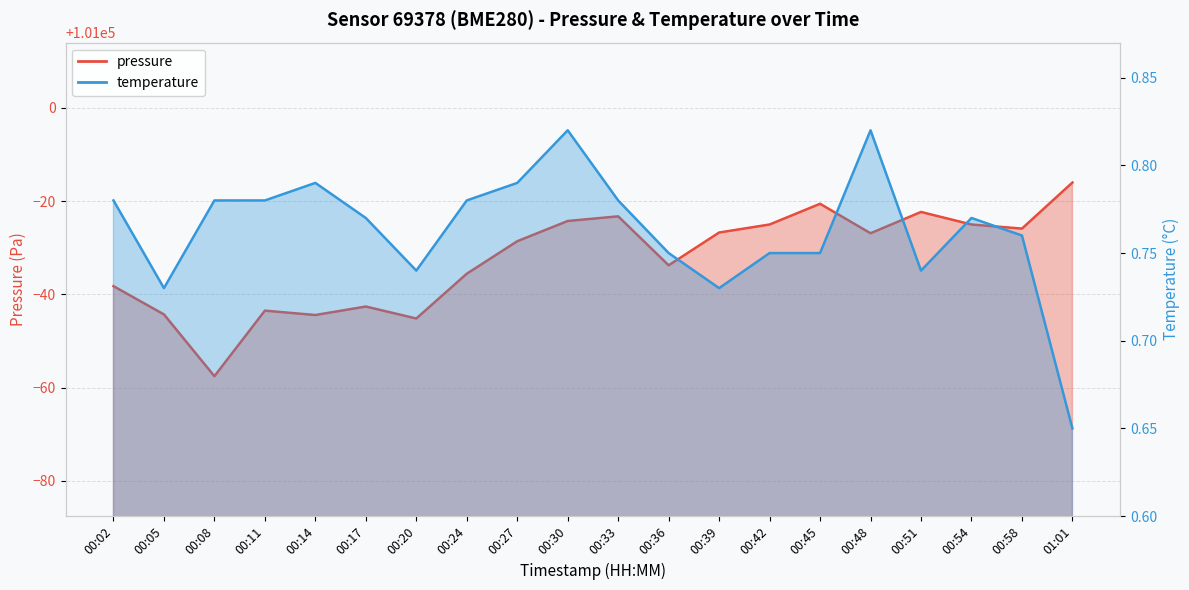

What is the sum of all temperature values?

15.3